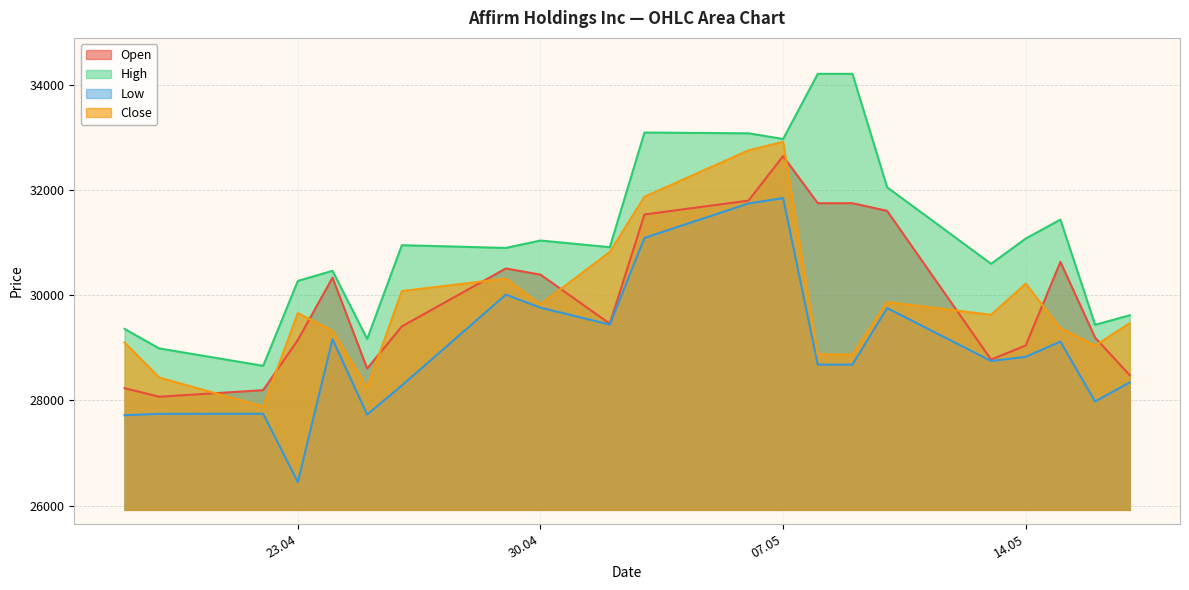

What is the approximate value of High at 09.05.2024?

34213